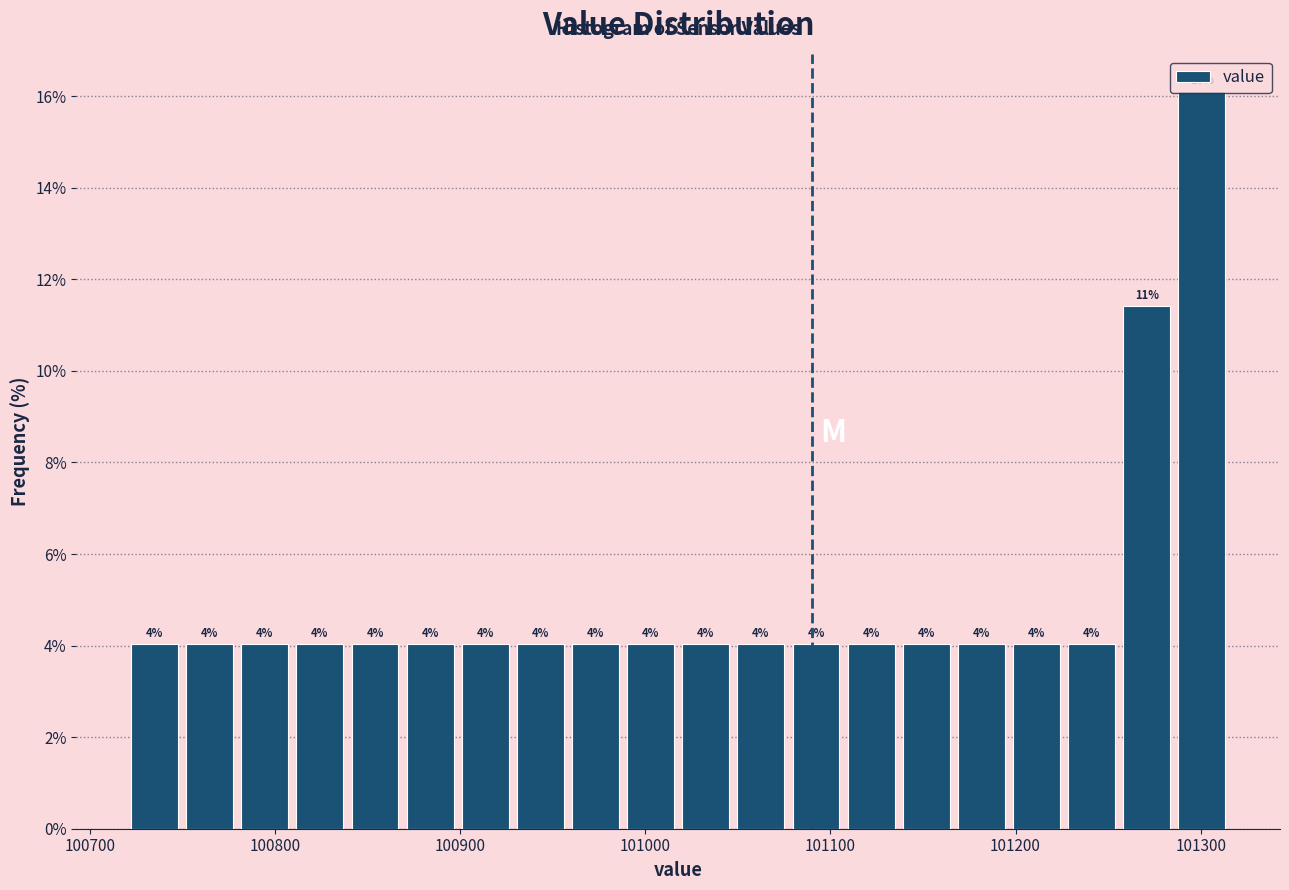

Around what value on the x-axis is the tallest bar? Give the approximate position of its centre, as read against the axis.

101300